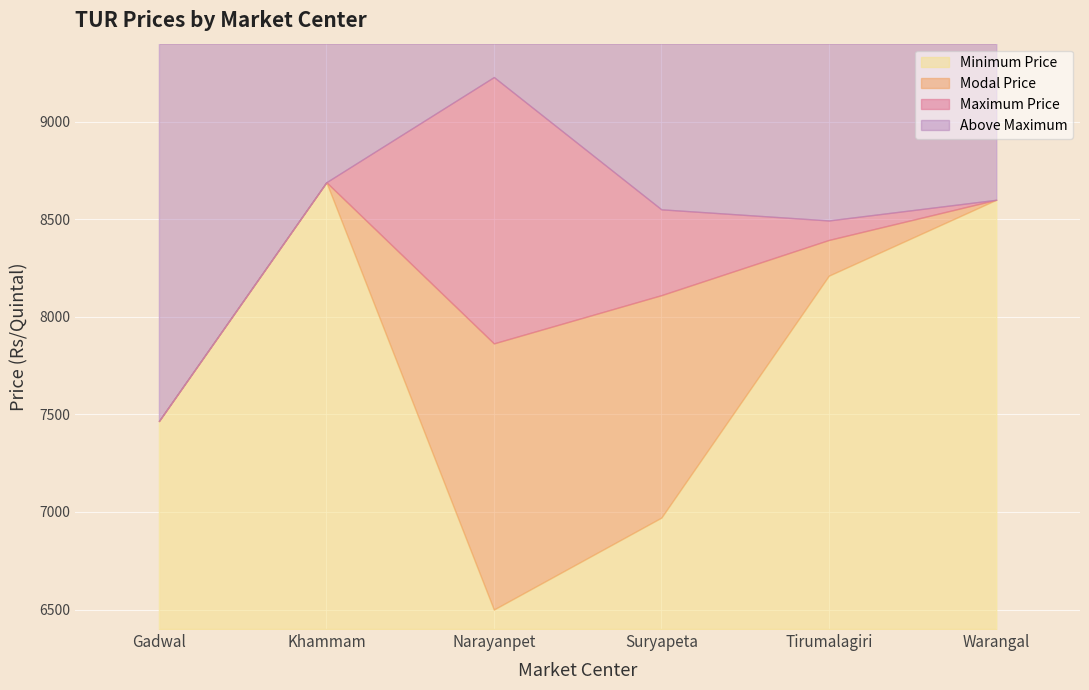

True or false: Modal Price and Minimum Price intersect in this chart.

False